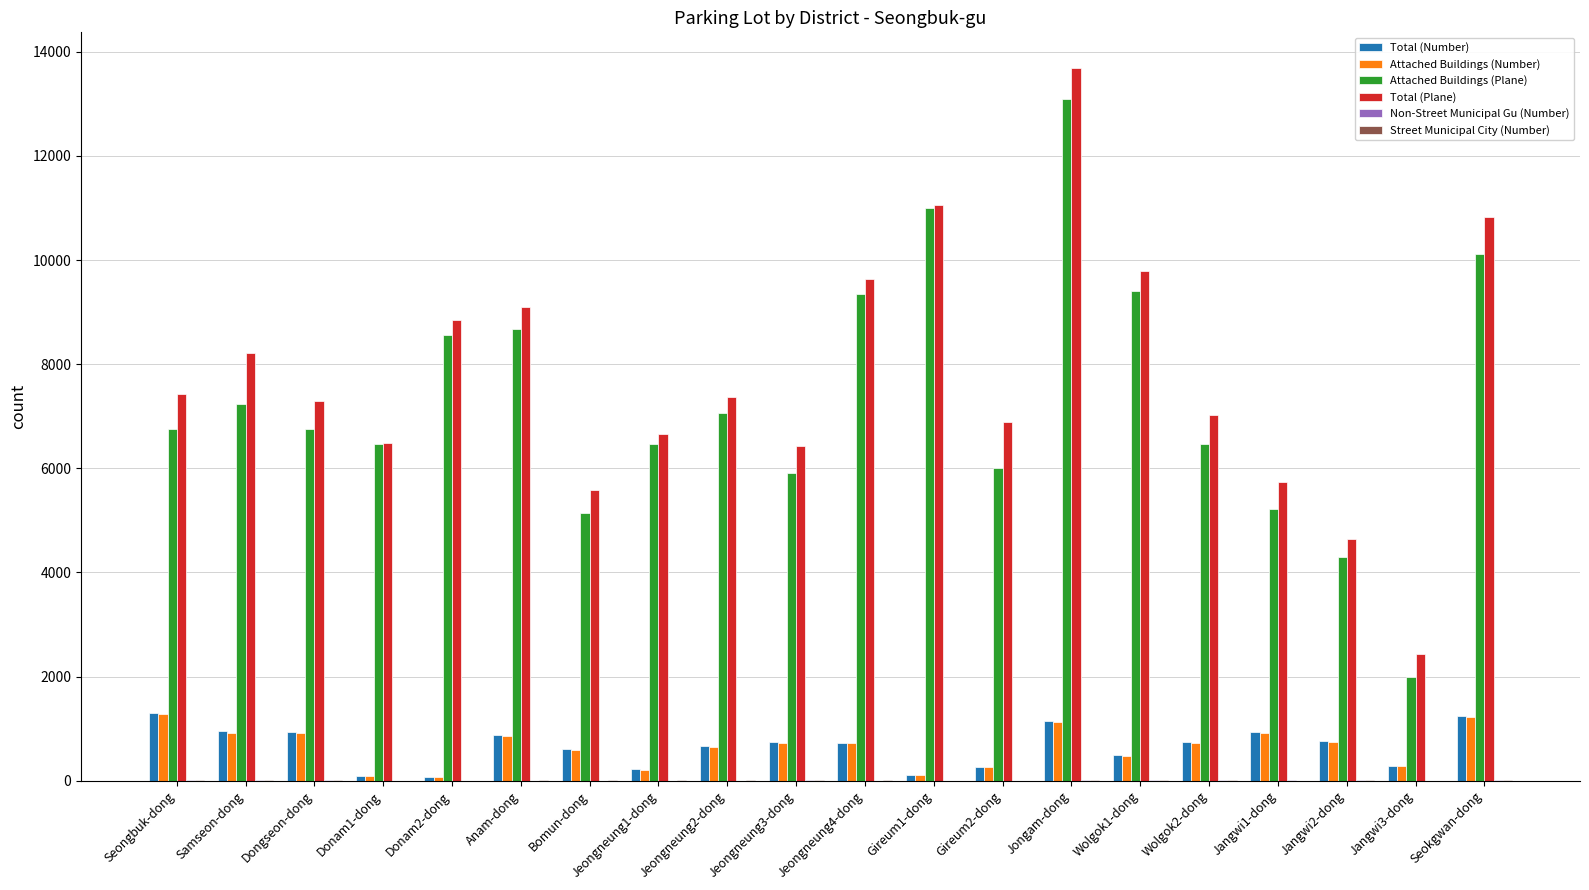

Between Anam-dong and Jeongneung4-dong, which series saw the biggest shift?

Attached Buildings (Plane)